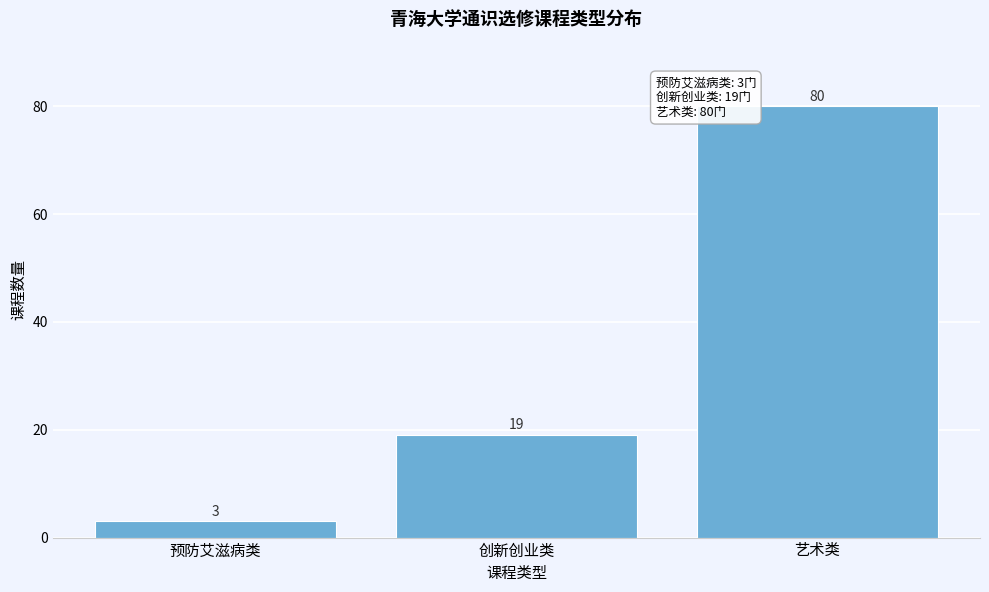

Reading left to right, extract all data points from this chart.

预防艾滋病类=3	创新创业类=19	艺术类=80